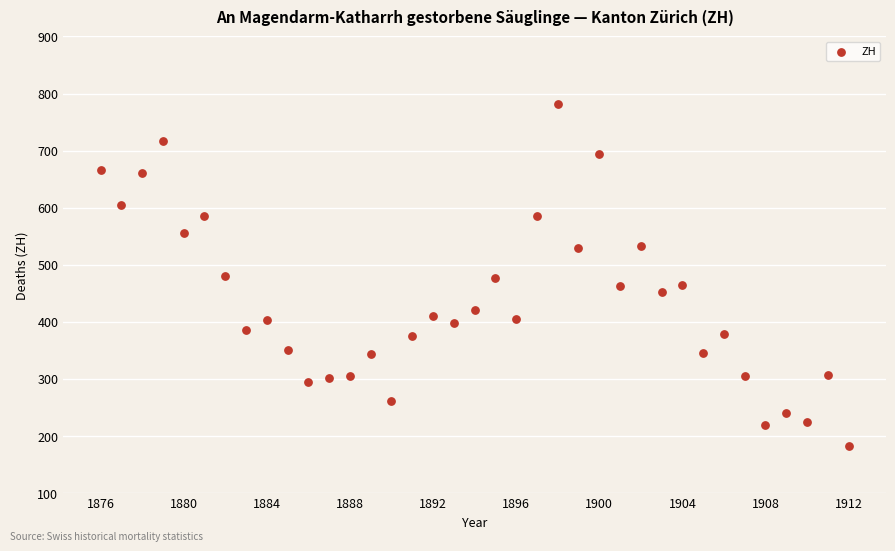

What is the range of X values (max minus min)?

36